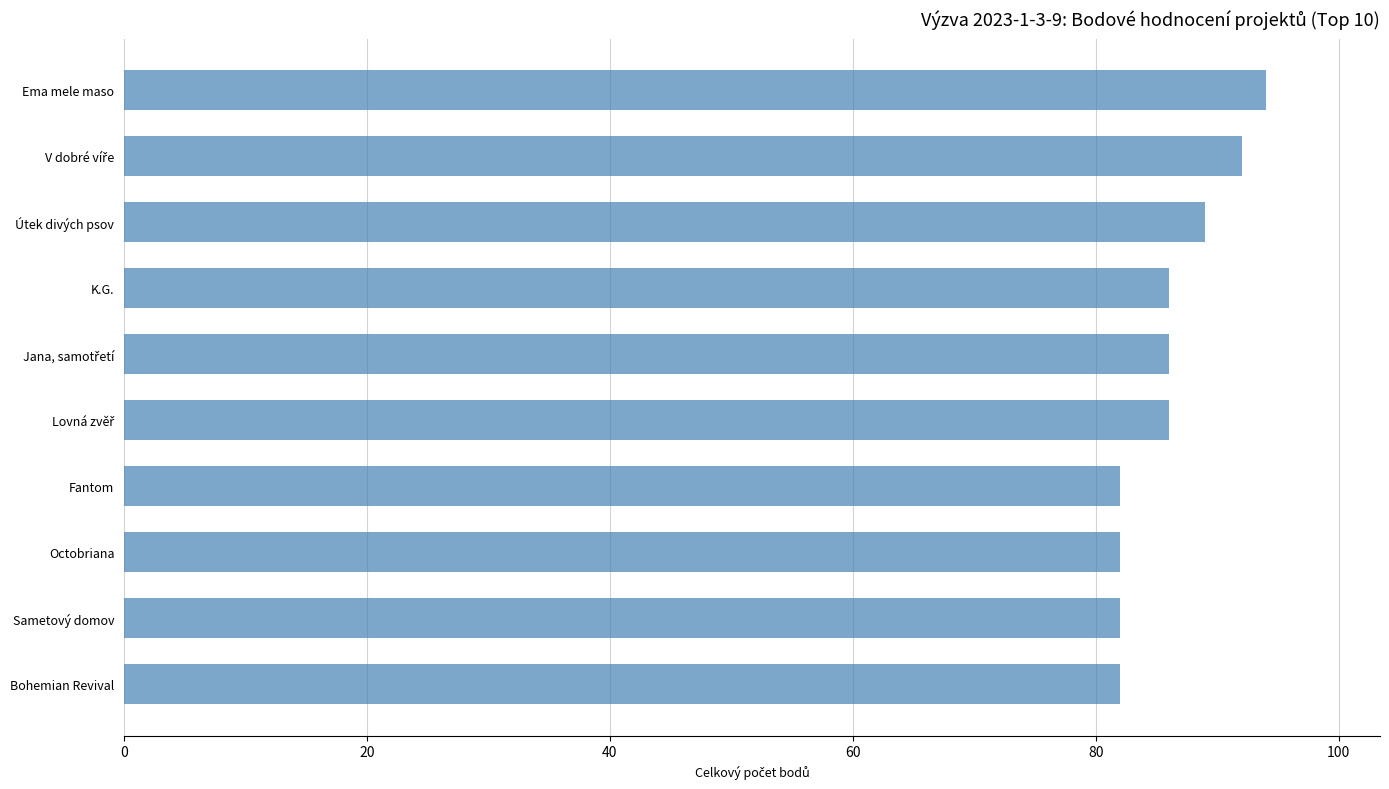

What is the ratio of the value at Útek divých psov to the value at Sametový domov?

1.1